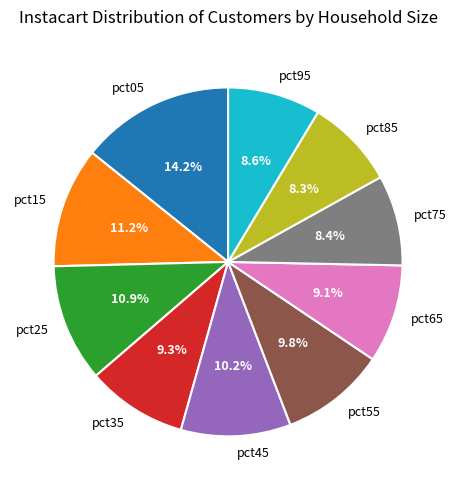

To the nearest percent, what percentage of the pie is pct25?

11%